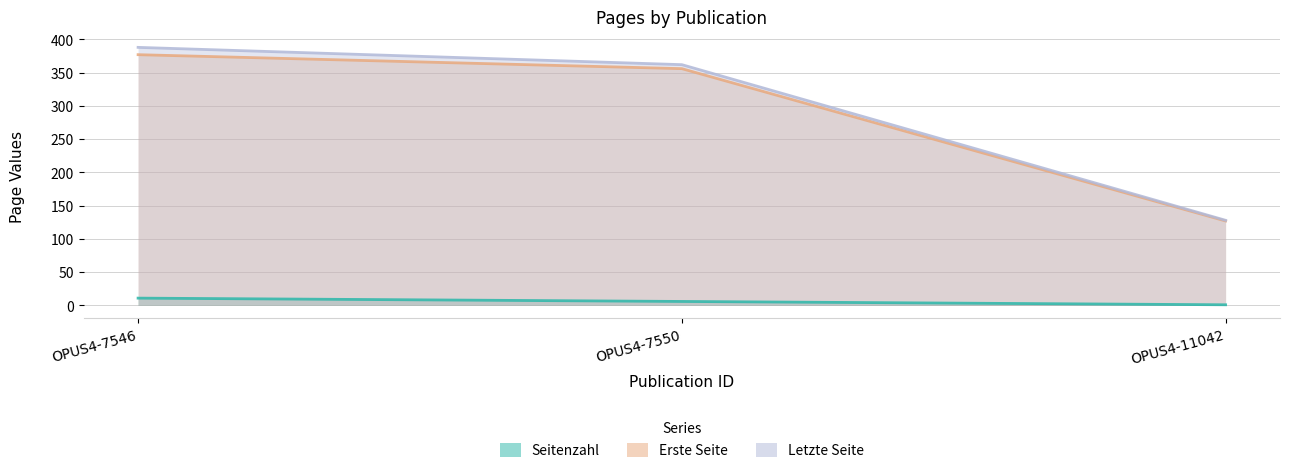

Which series has the largest range (max minus min)?

Letzte Seite